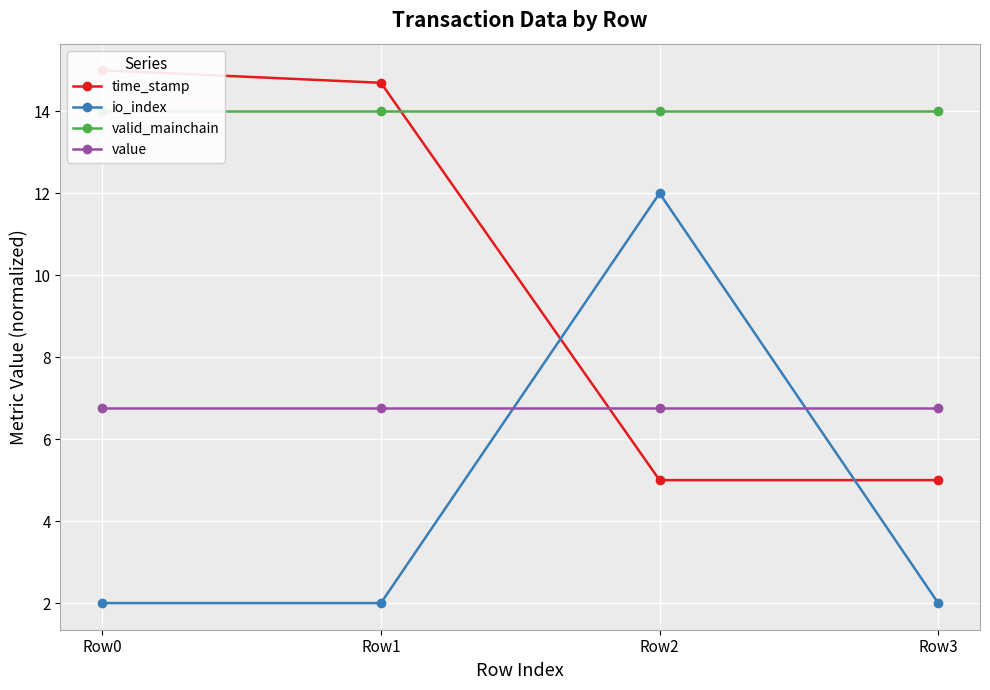

Reading left to right, transcribe all the data shown in this chart.

time_stamp: 15.0	14.7	5.0	5.0
io_index: 2.0	2.0	12.0	2.0
valid_mainchain: 14.0	14.0	14.0	14.0
value: 6.8	6.8	6.8	6.8